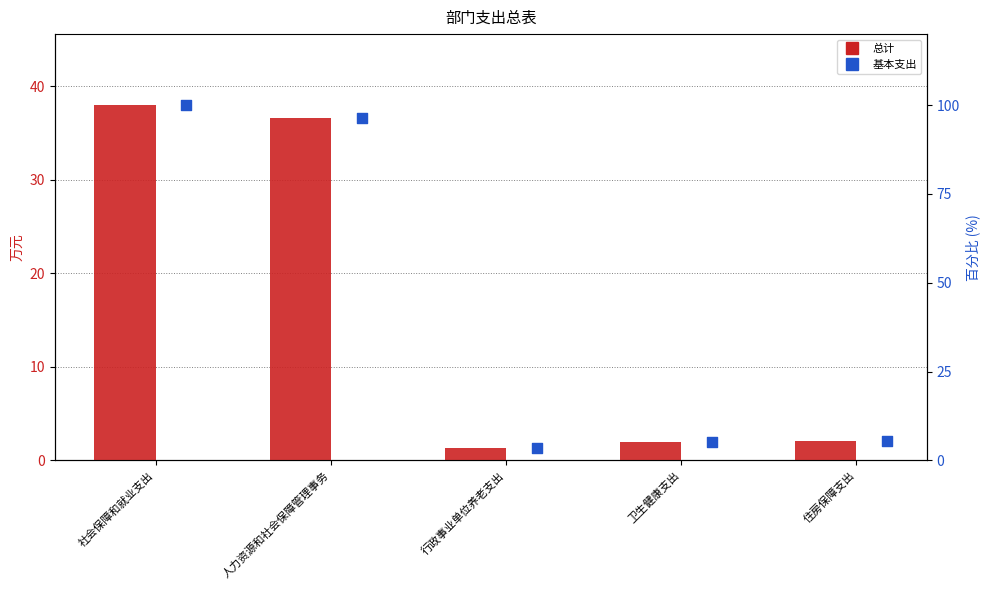

What are all the series names shown in the legend?

总计, 基本支出